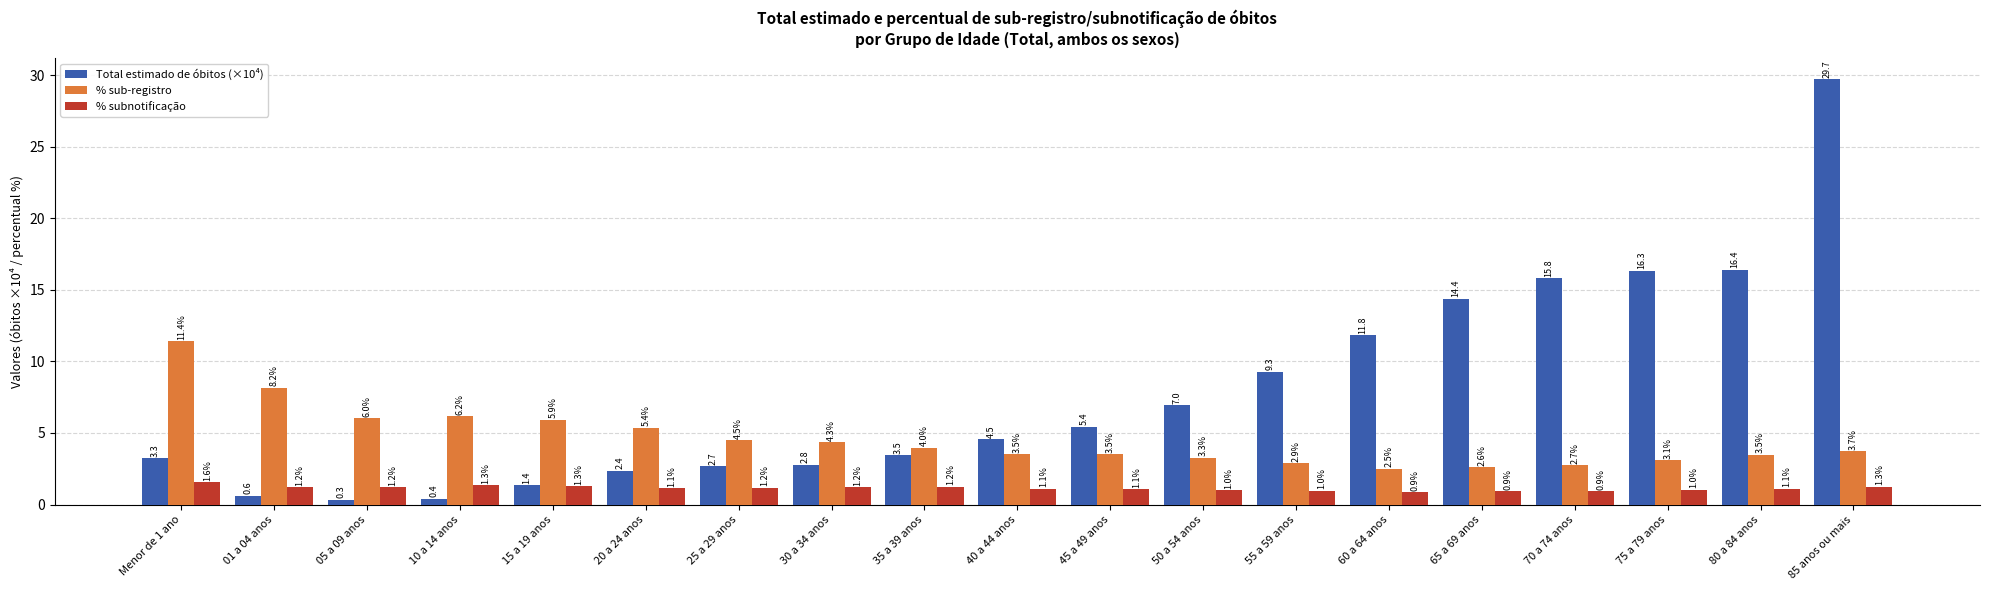

What is the difference between the second highest and second lowest values in the % sub-registro series?

5.5